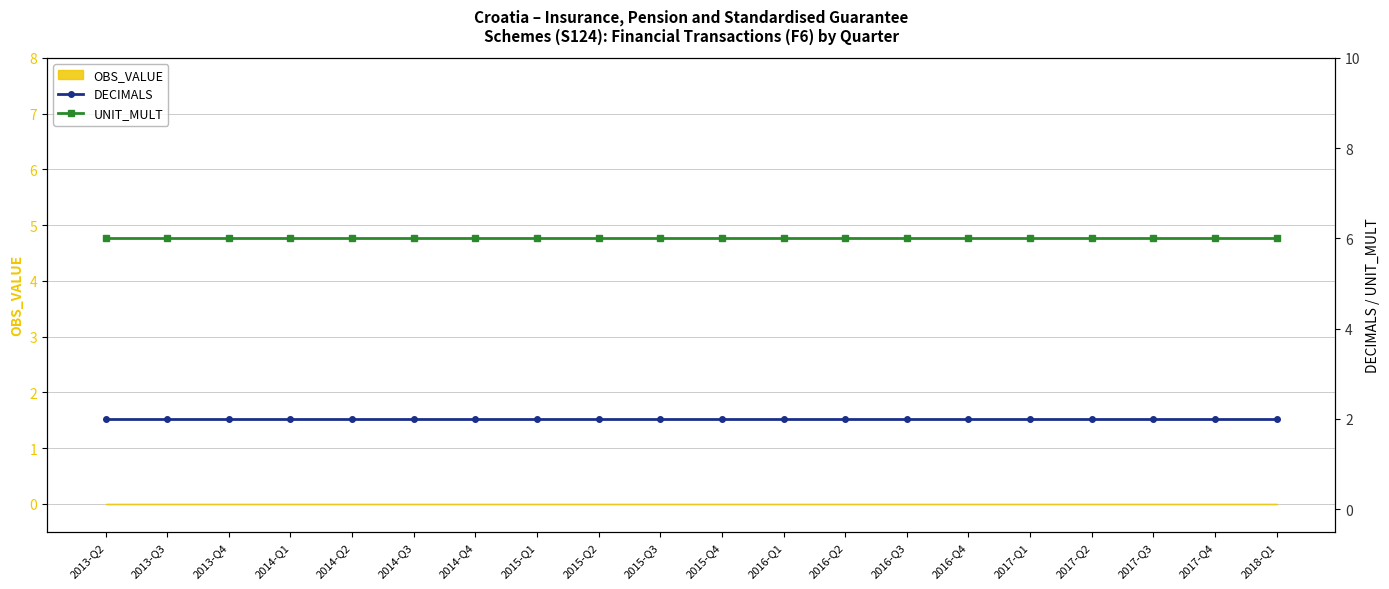

True or false: UNIT_MULT has a value of 6 at 2017-Q2.

True